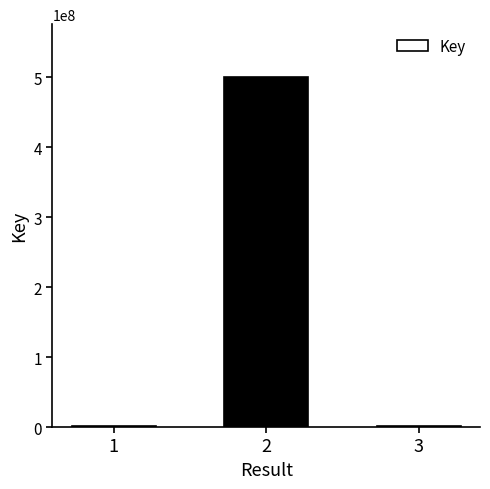

Is it true that the value at 2 is 500644645?

True